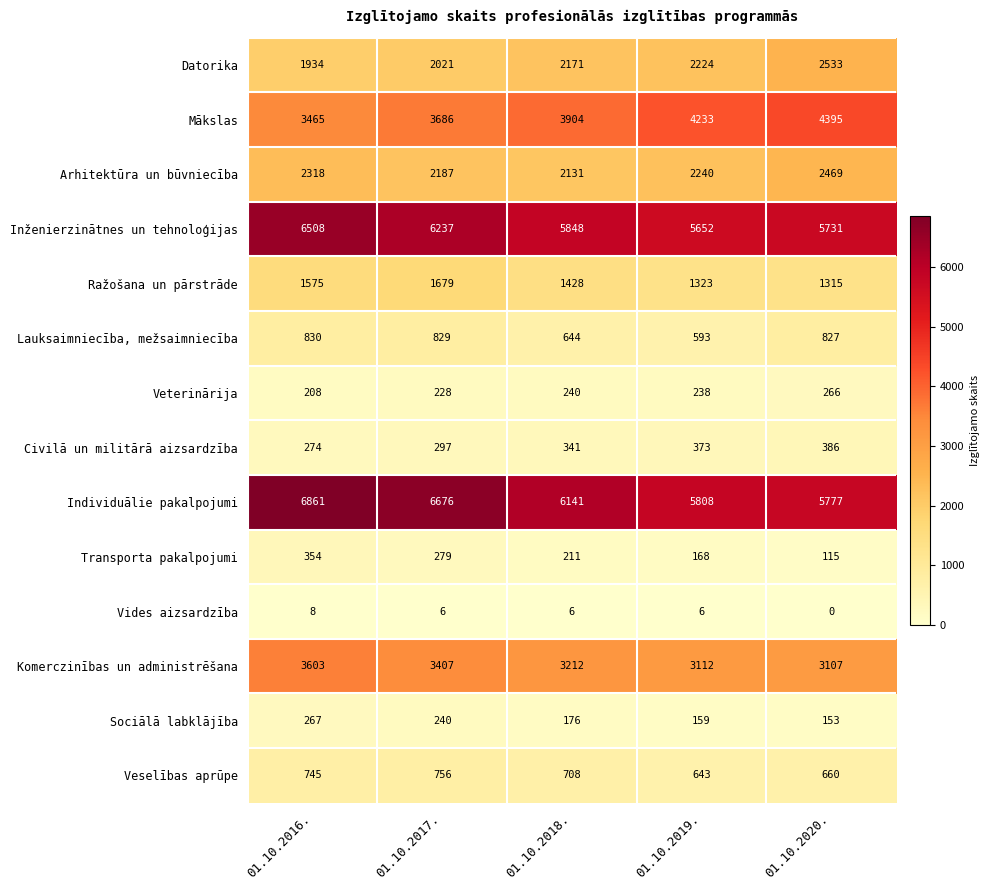

What is the total value across all series at 01.10.2017.?

28528